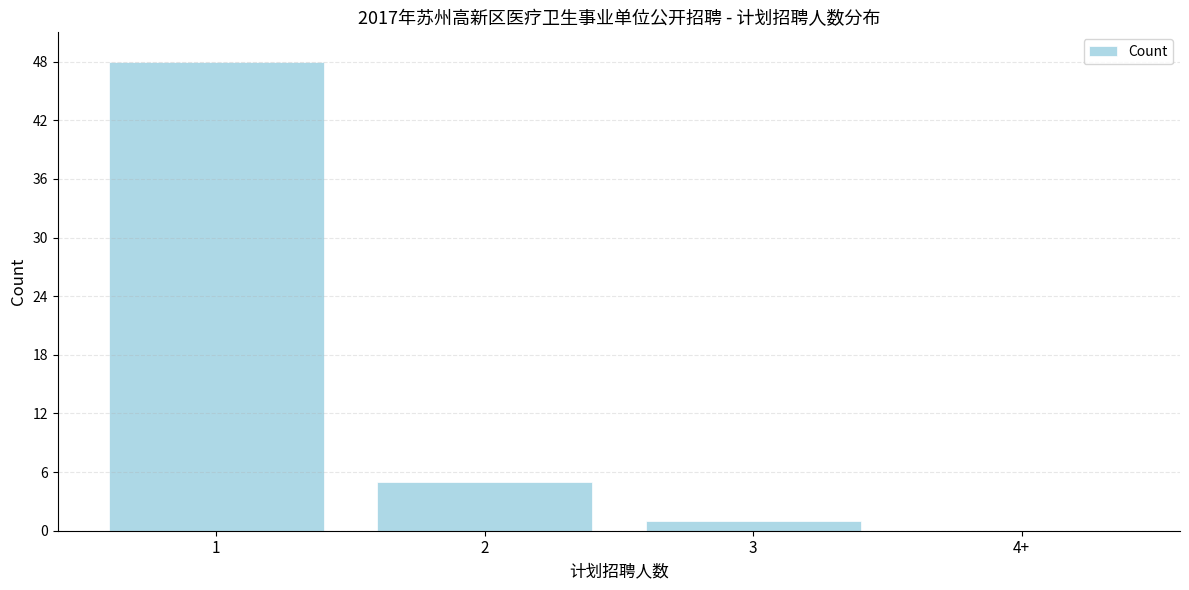

Reading left to right, transcribe all the data shown in this chart.

1=48	2=5	3=1	4+=0